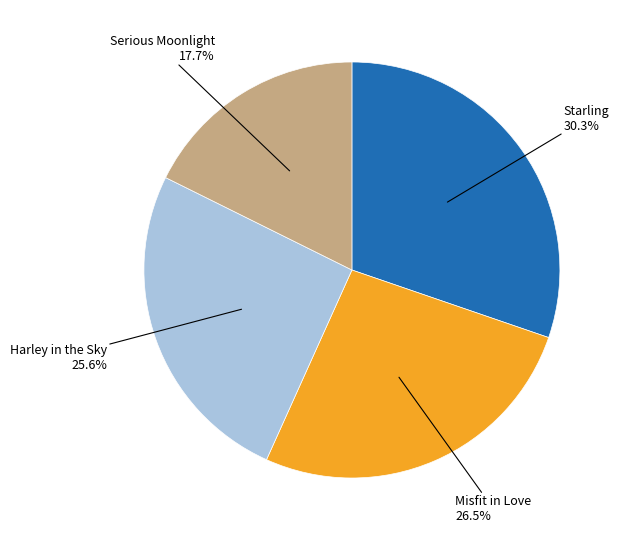

Is there a majority slice in this chart?

No